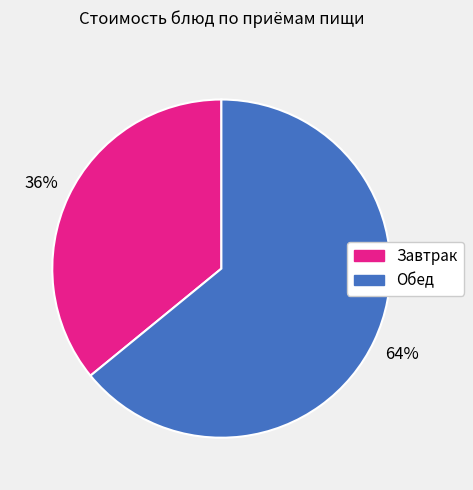

To the nearest percent, what is the difference between the largest and smallest slice percentages?

28%